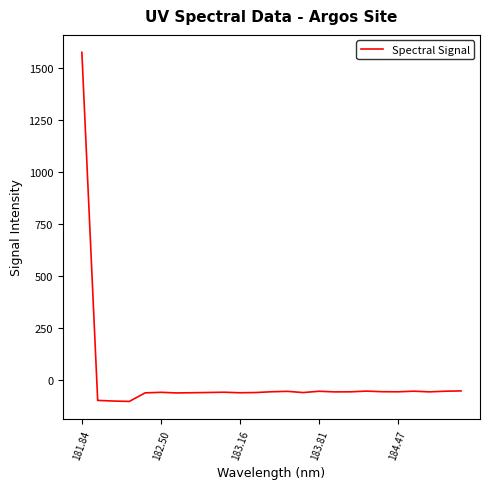

What is the minimum value shown in the chart?

-101.6